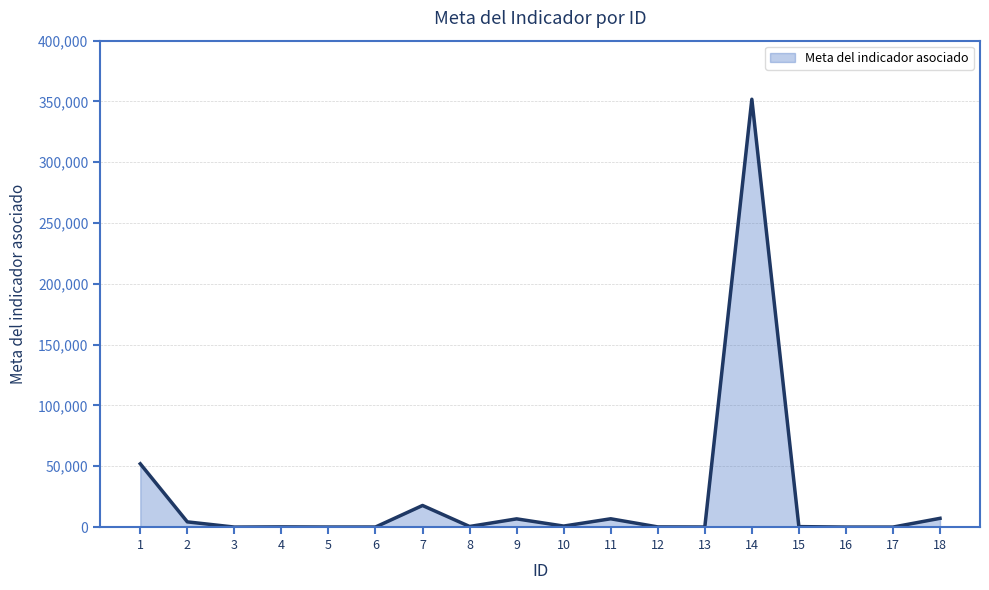

The value at 14 is 351840. True or false?

True